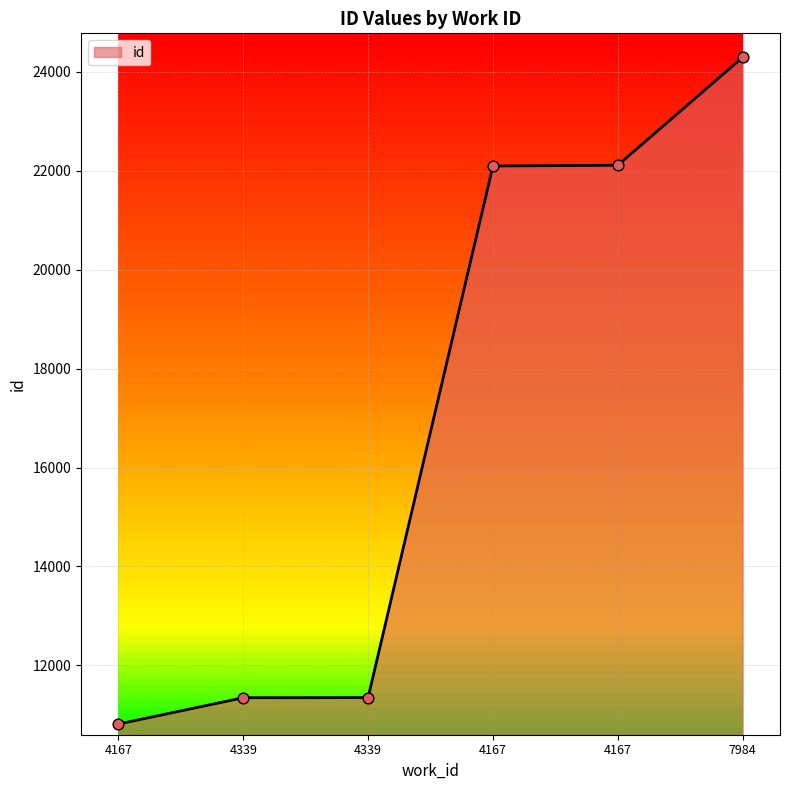

How many lines are shown in the chart?

1